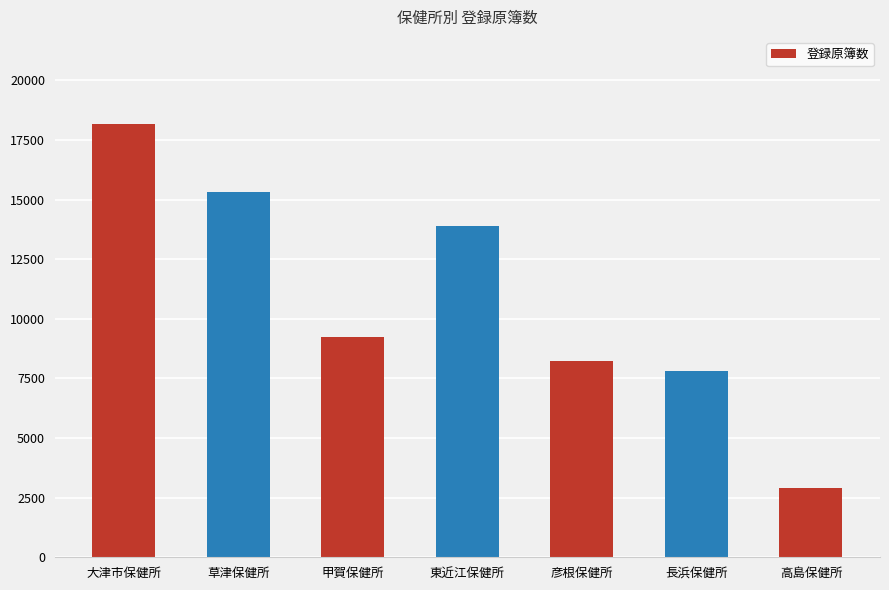

How many values are below 9245?

3